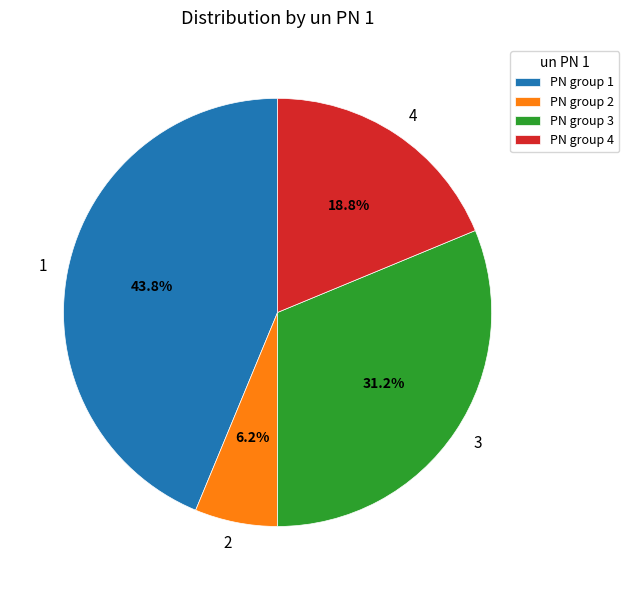

To the nearest percent, what is the combined percentage of 2 and 1?

50%